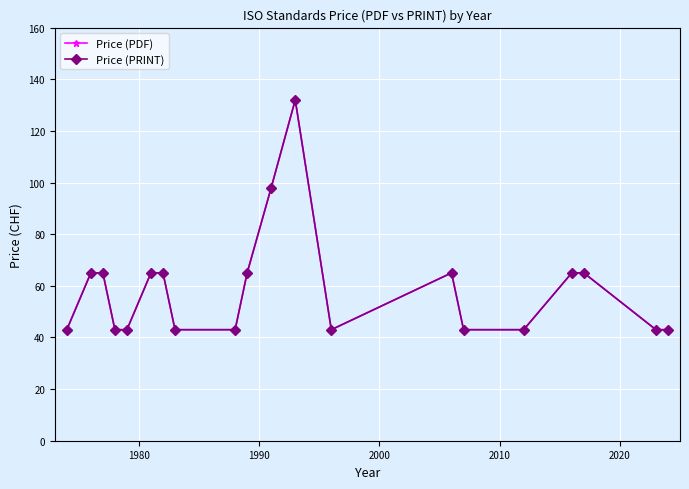

True or false: Price (PRINT) and Price (PDF) intersect in this chart.

False